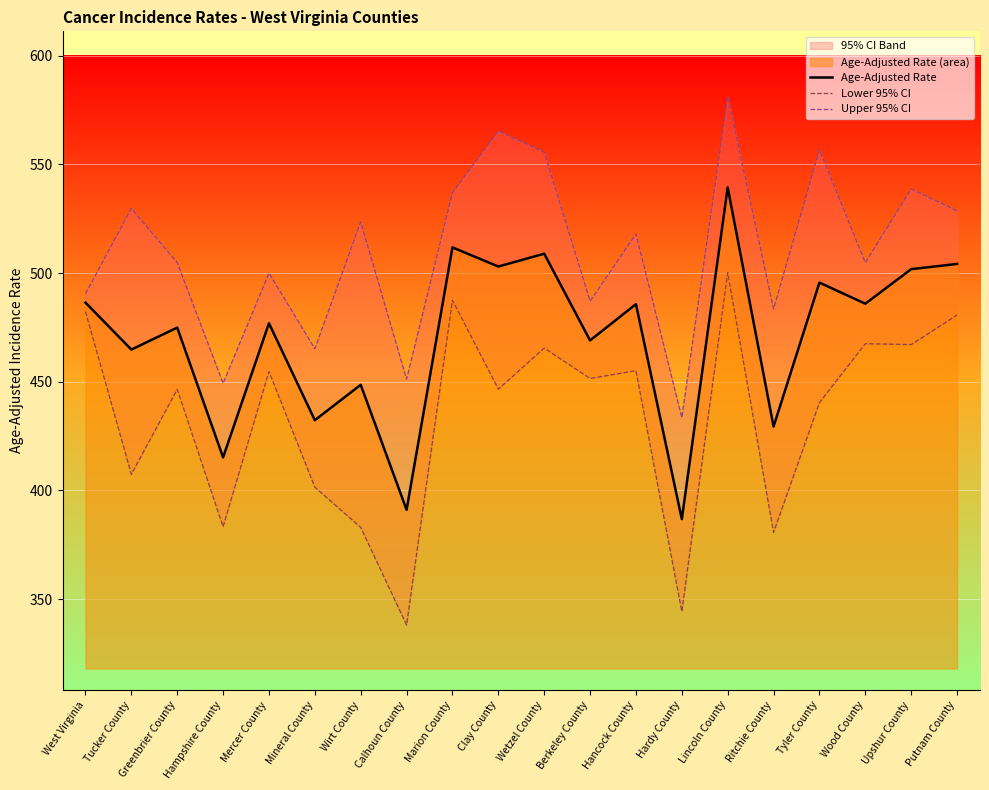

How many values in the Upper 95% CI series are below 518?

10